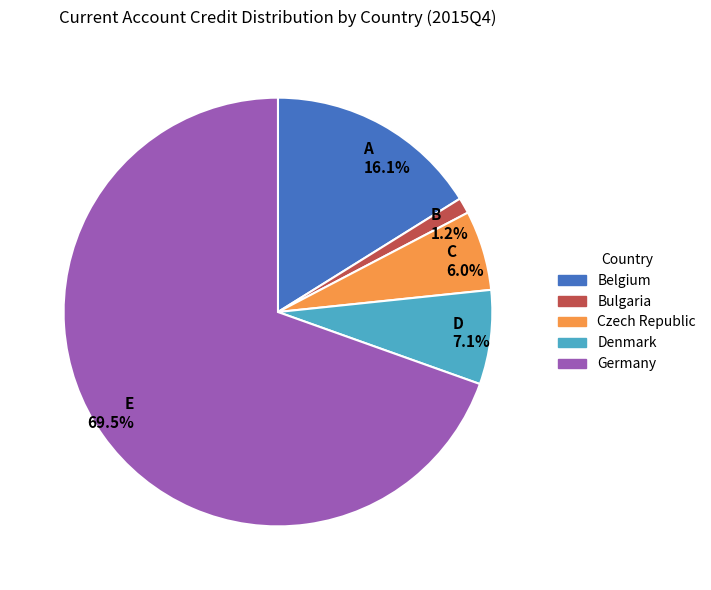

Which slice is the largest?

Germany